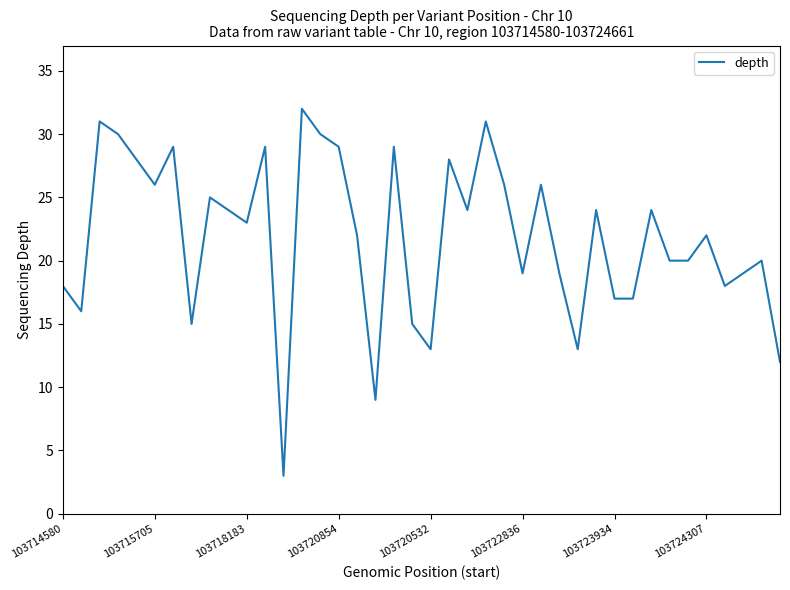

What is the minimum value shown in the chart?

3